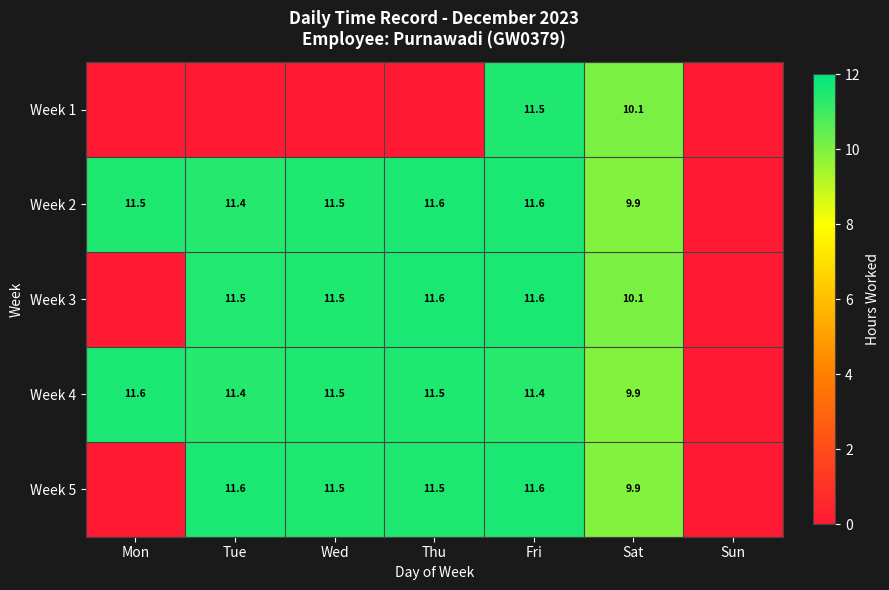

The value of Week 3 at Wed is 2.4. True or false?

False